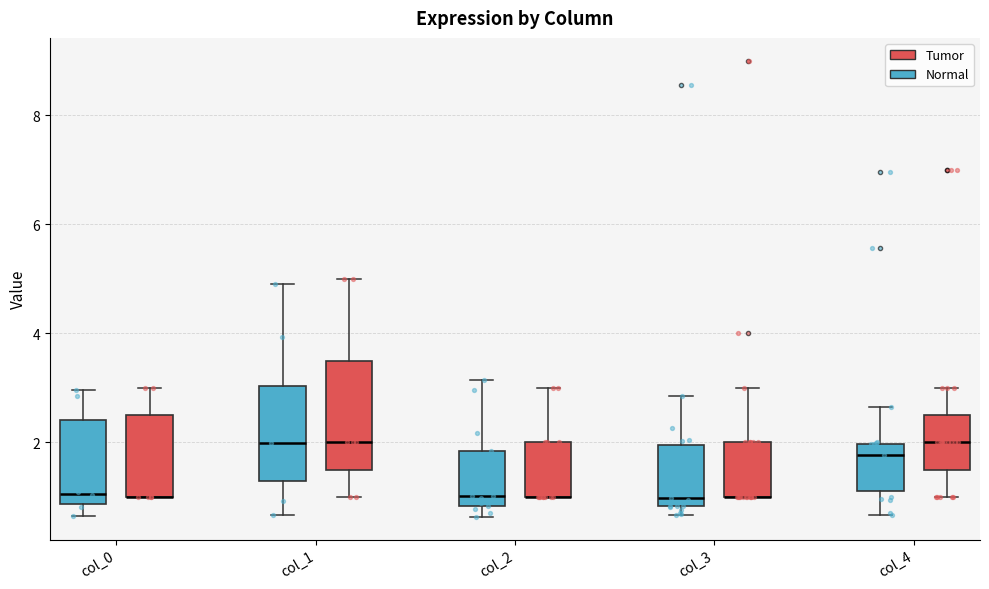

Comparing the boxes themselves (not the whiskers), which one is the tallest?

col_1 (Tumor)